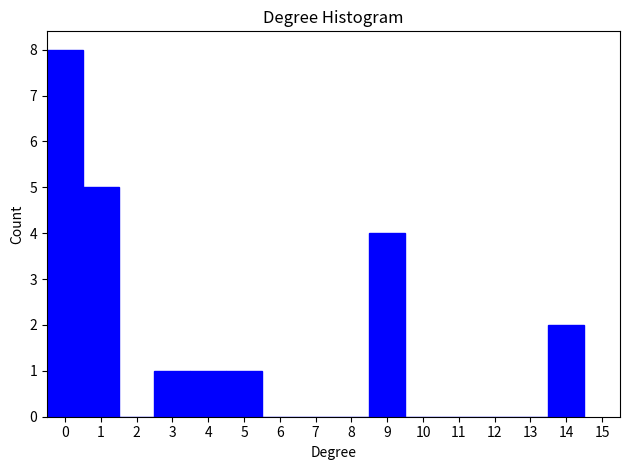

Reading left to right, list every bar in this chart as the range it spans on the x-axis followed by its height. The values are not printed on the chart, so give them approximately, as read against the axis.

-0.5 to 0.5: 8
0.5 to 1.5: 5
1.5 to 2.5: 0
2.5 to 3.5: 1
3.5 to 4.5: 1
4.5 to 5.5: 1
5.5 to 6.5: 0
6.5 to 7.5: 0
7.5 to 8.5: 0
8.5 to 9.5: 4
9.5 to 10.5: 0
10.5 to 11.5: 0
11.5 to 12.5: 0
12.5 to 13.5: 0
13.5 to 14.5: 2